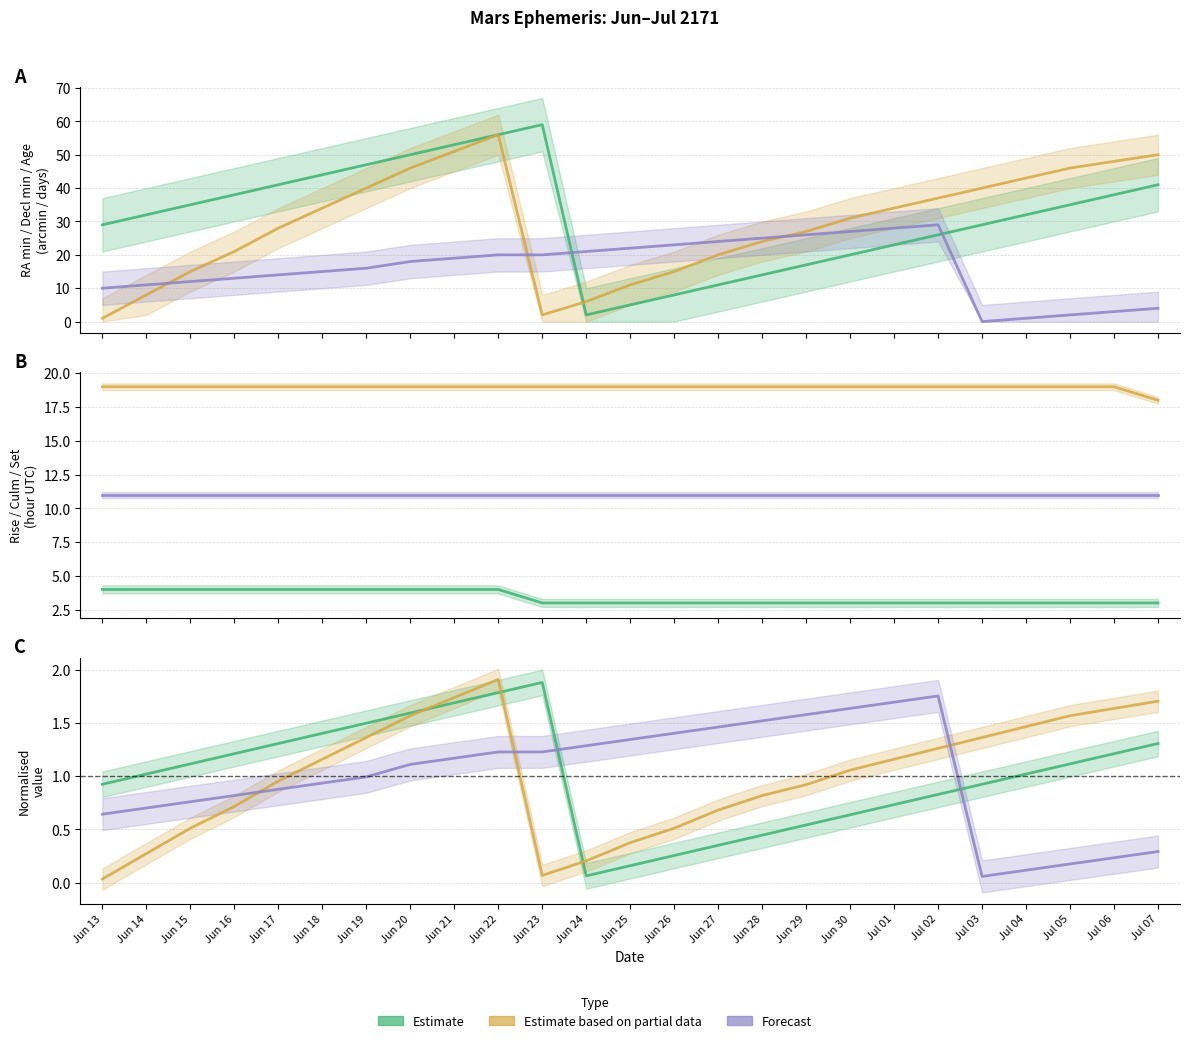

How many data points in Estimate are less than 1?

11